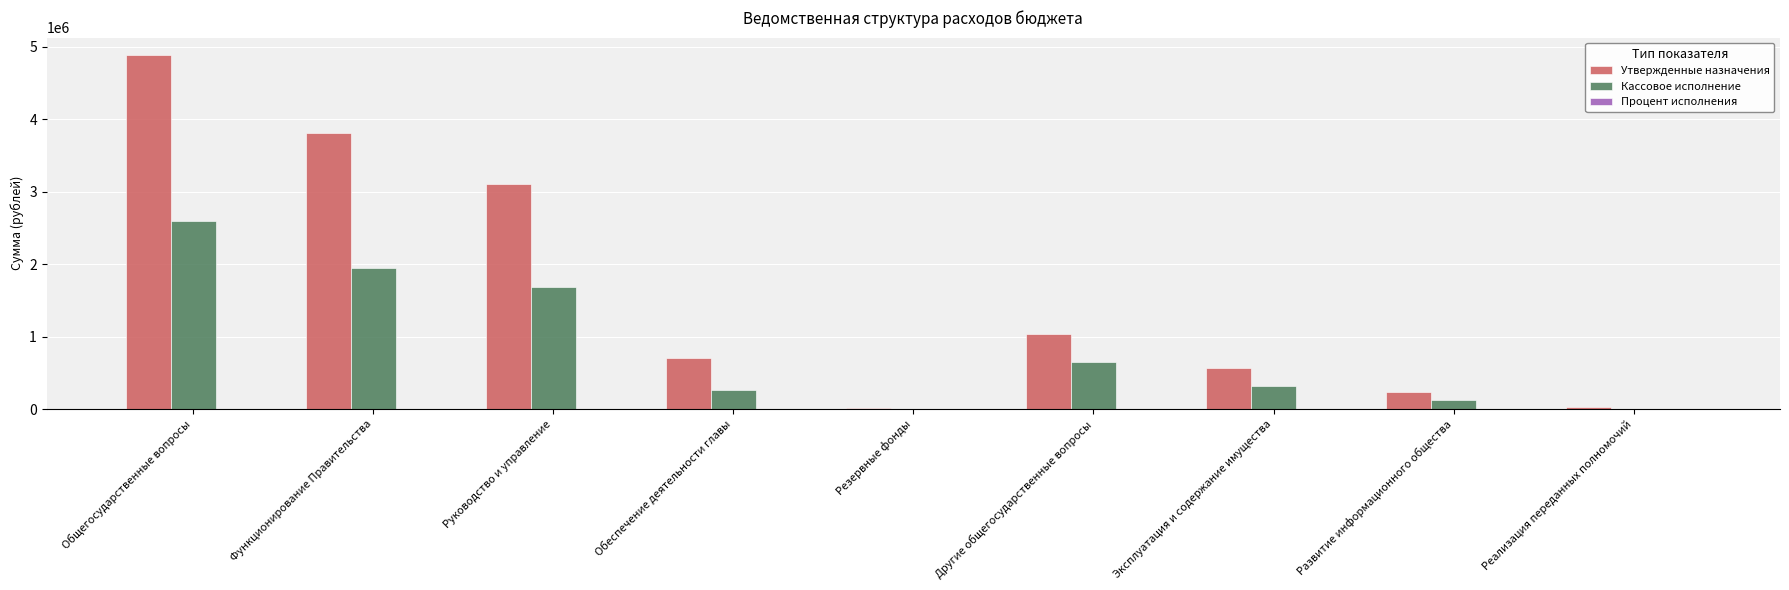

Which series has the largest total across all categories?

Утвержденные назначения